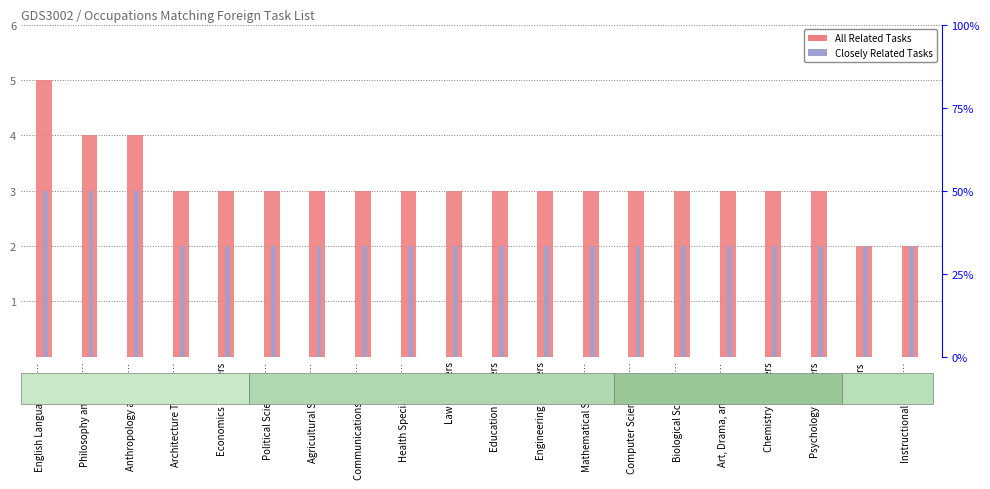

How many series are shown in this chart?

2